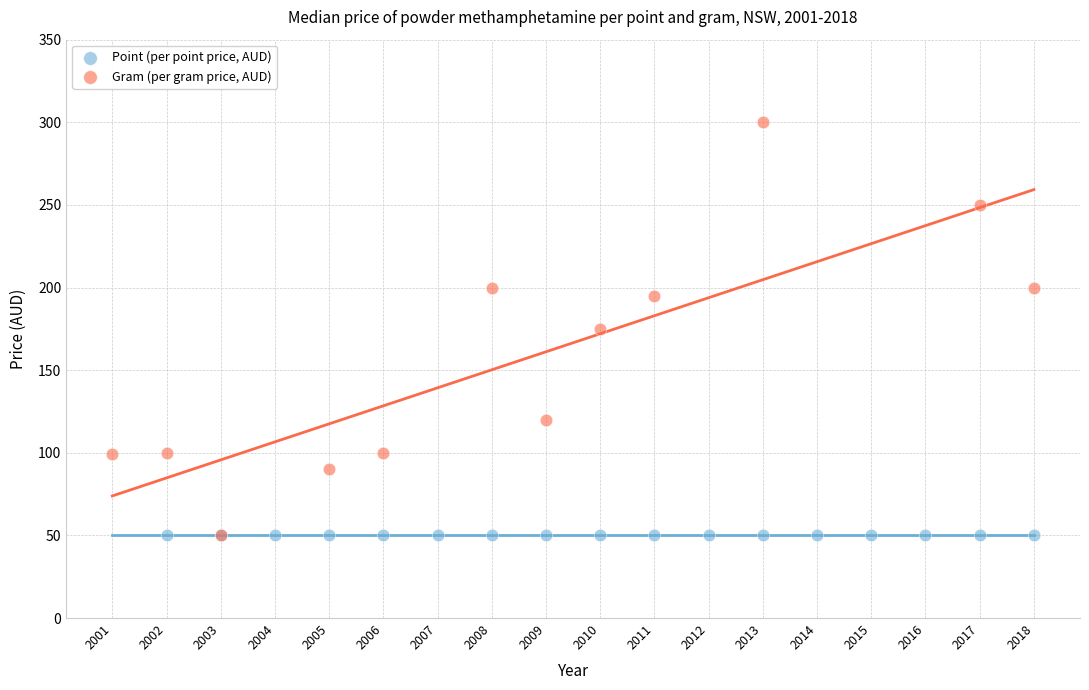

Which series reaches the maximum Y coordinate?

Gram (per gram price, AUD)